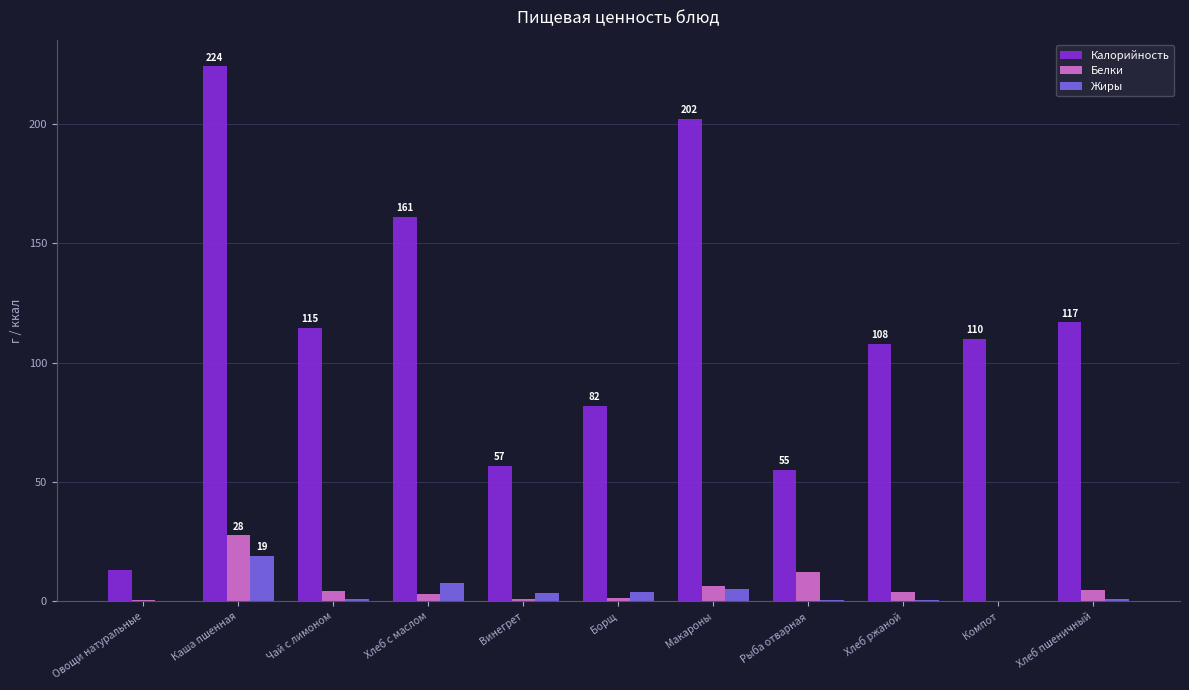

True or false: Калорийность has a value of 92.1 at Хлеб с маслом.

False